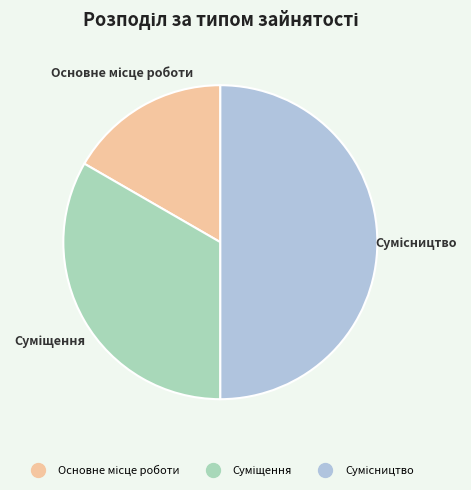

How many slices are in this pie chart?

3